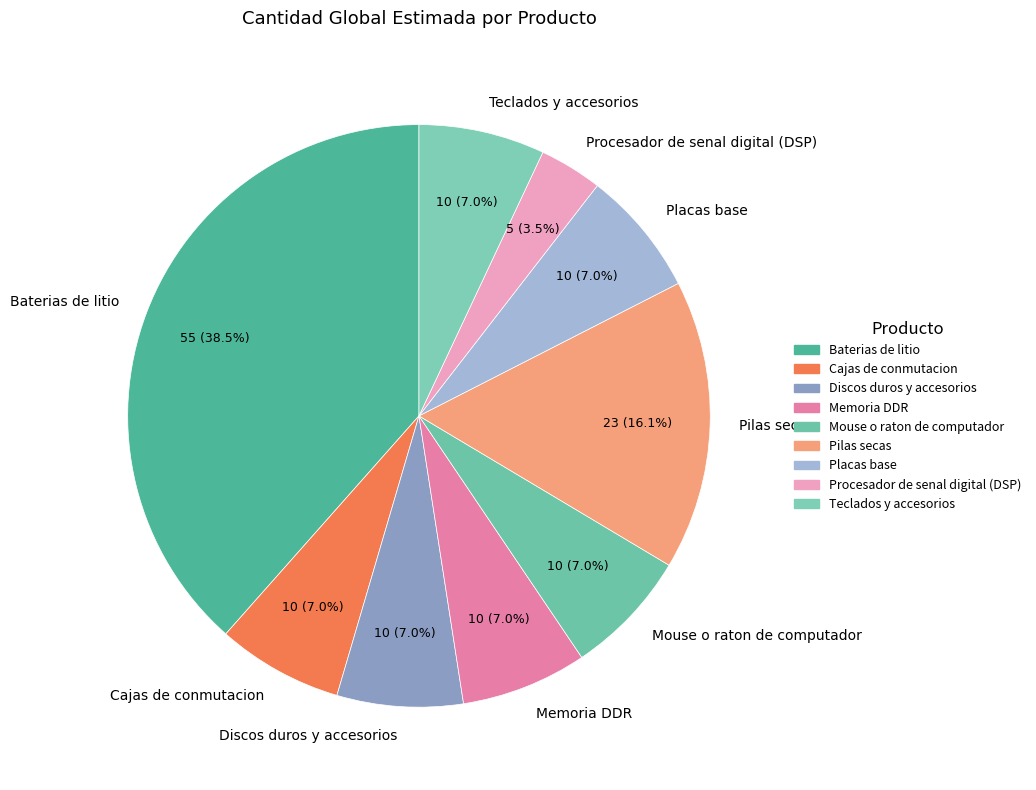

To the nearest percent, what is the combined percentage of Memoria DDR and Pilas secas?

23%